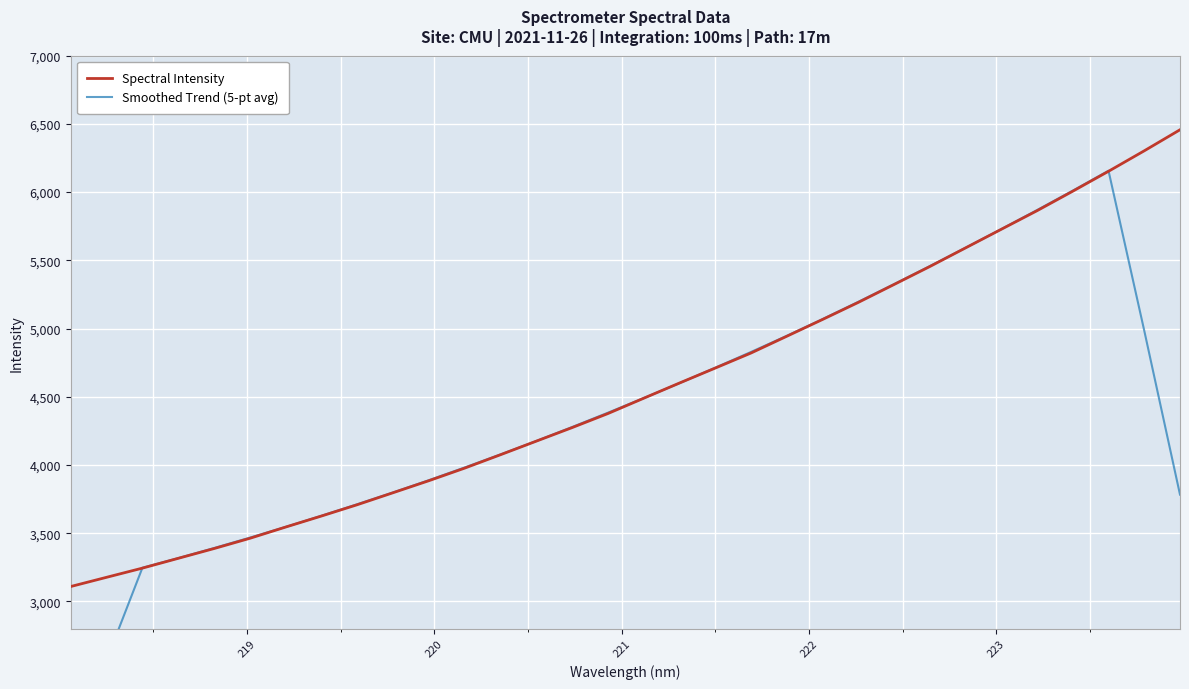

What is the lowest value of the Spectral Intensity series?

3108.8